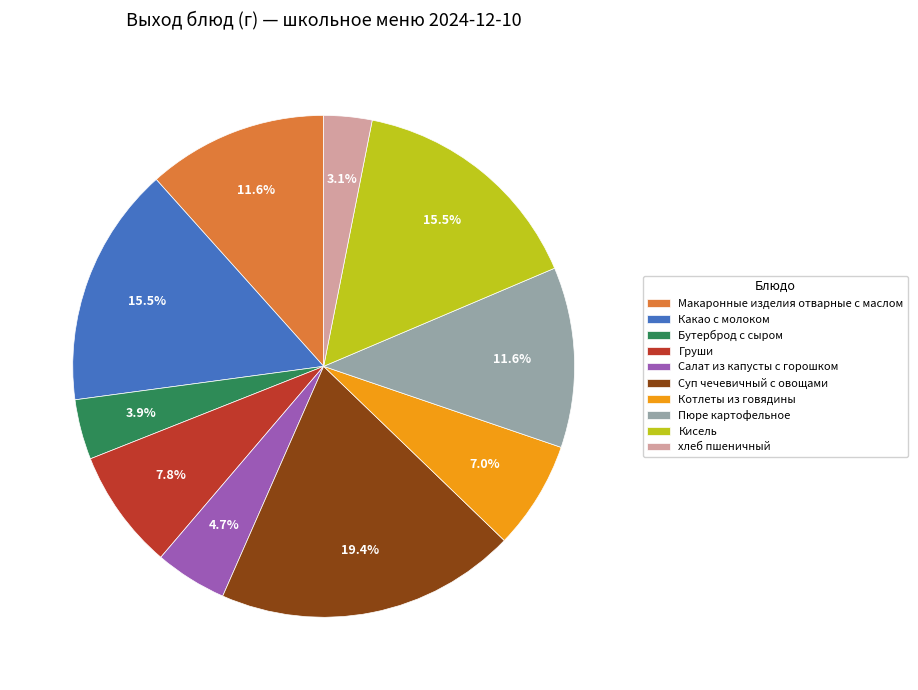

Is there a majority slice in this chart?

No